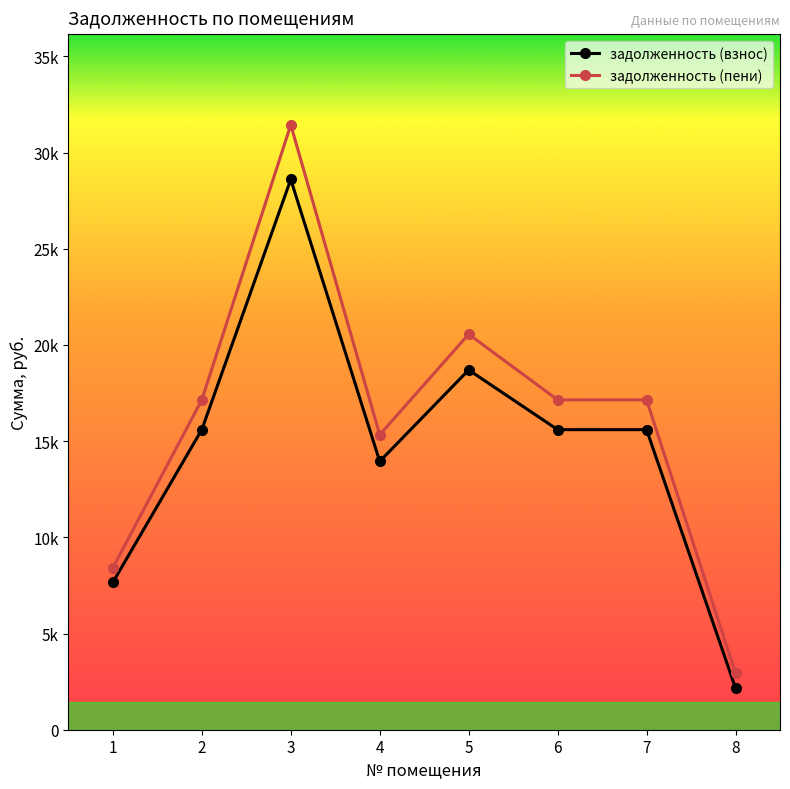

Which series has the widest spread of values?

задолженность (пени)